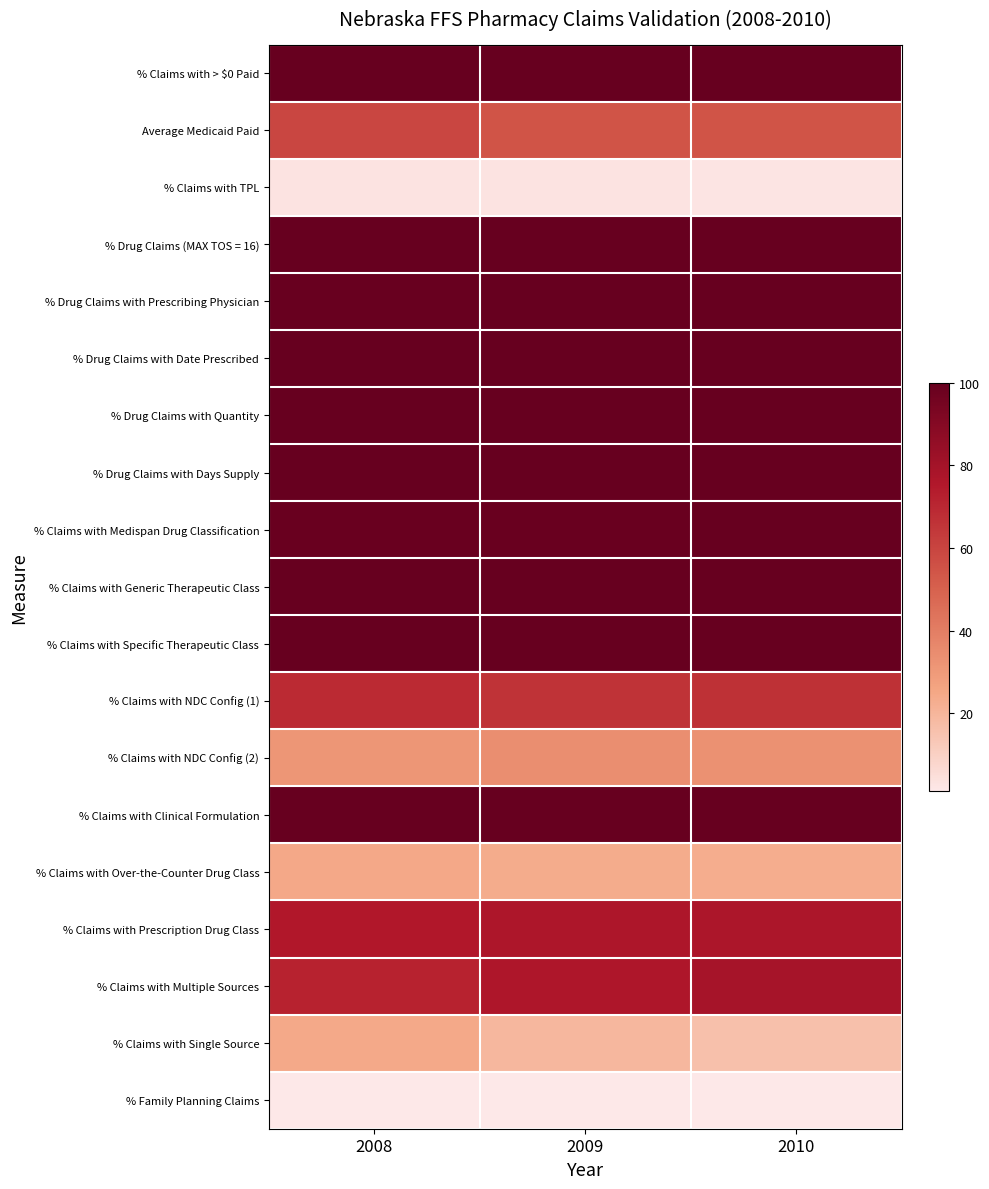

Which category has the lowest value across all series?

2009